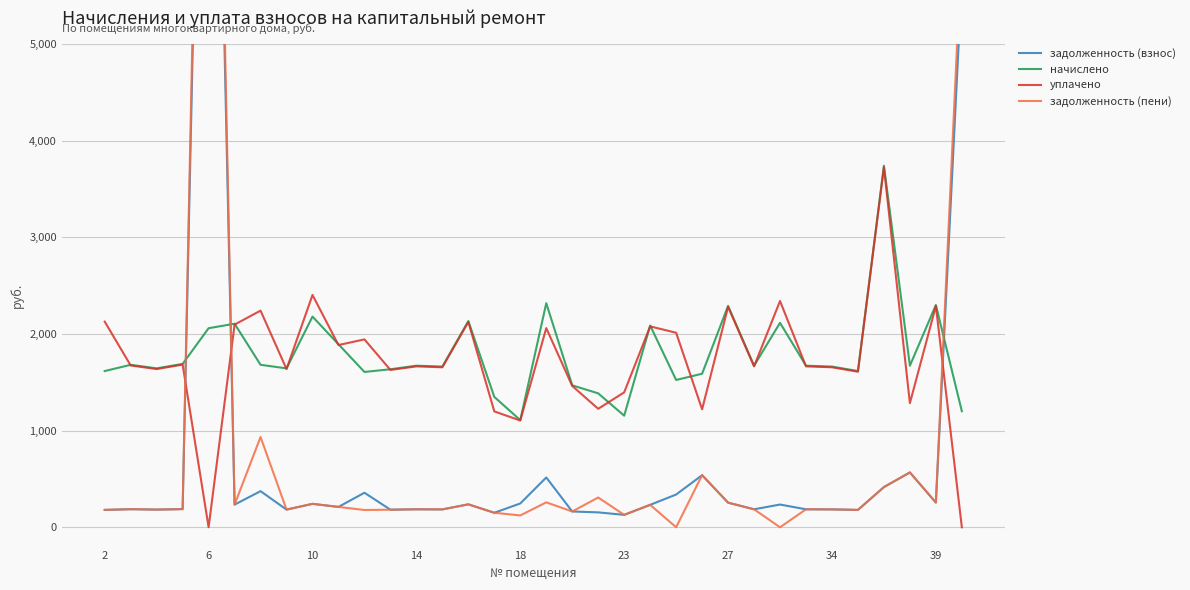

What is the total value across all series at 13?

3686.6